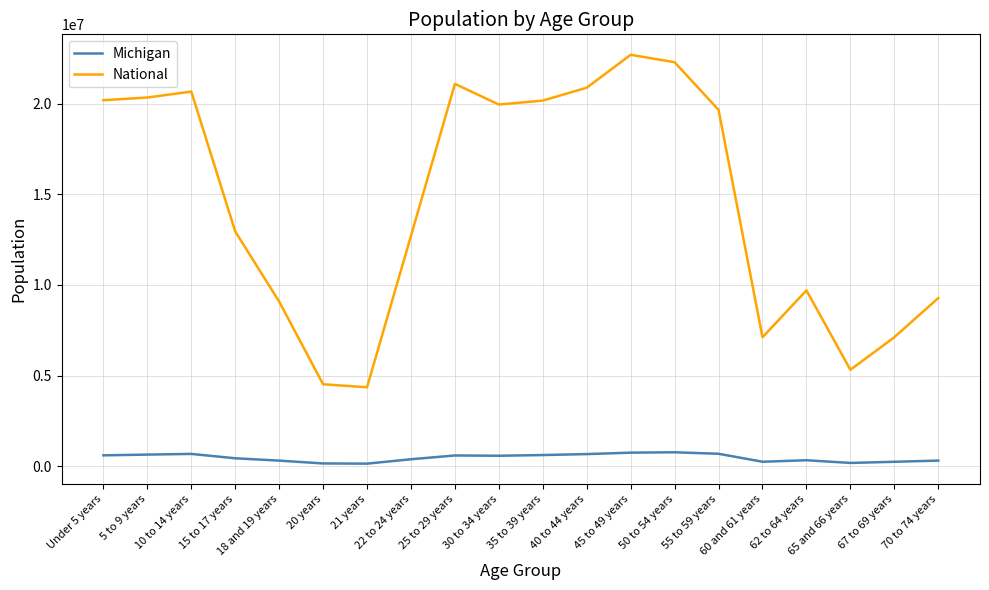

What is the difference between the maximum and minimum values in the National series?

18354297